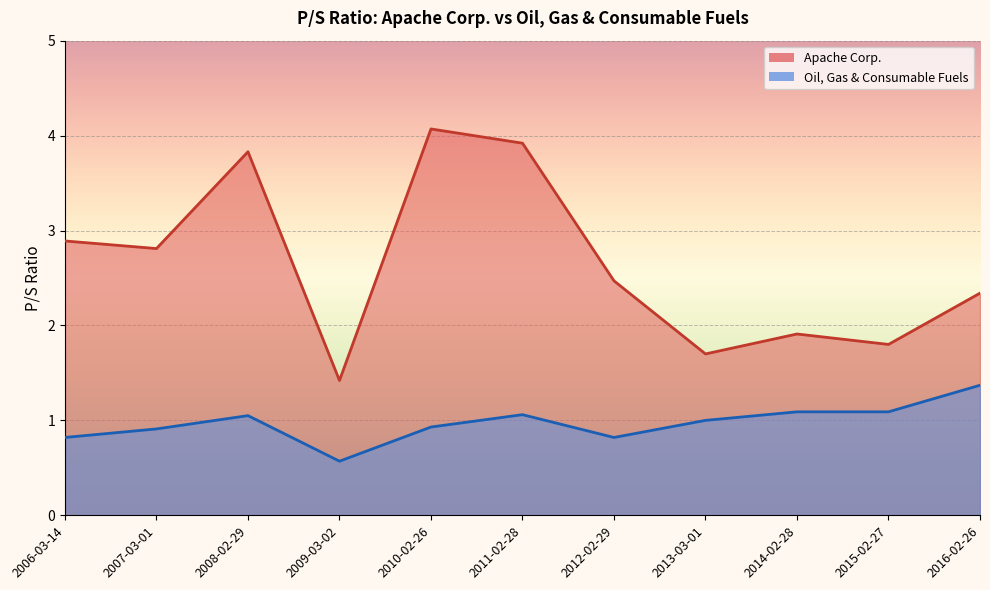

What is the minimum value for Oil, Gas & Consumable Fuels?

0.6